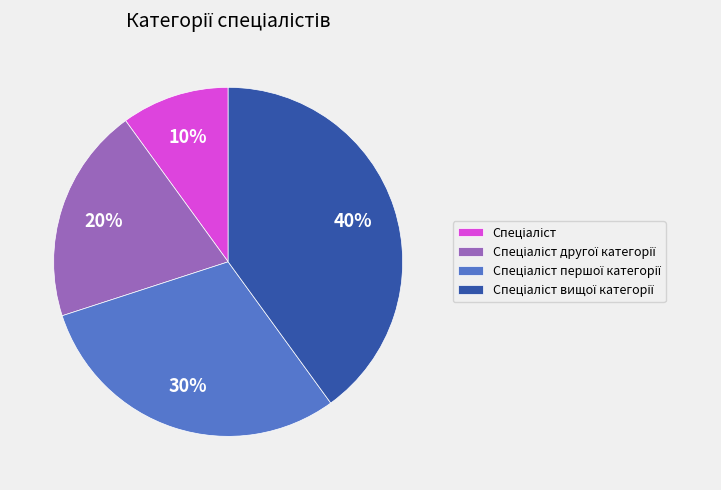

To the nearest percent, what is the average slice percentage?

25%